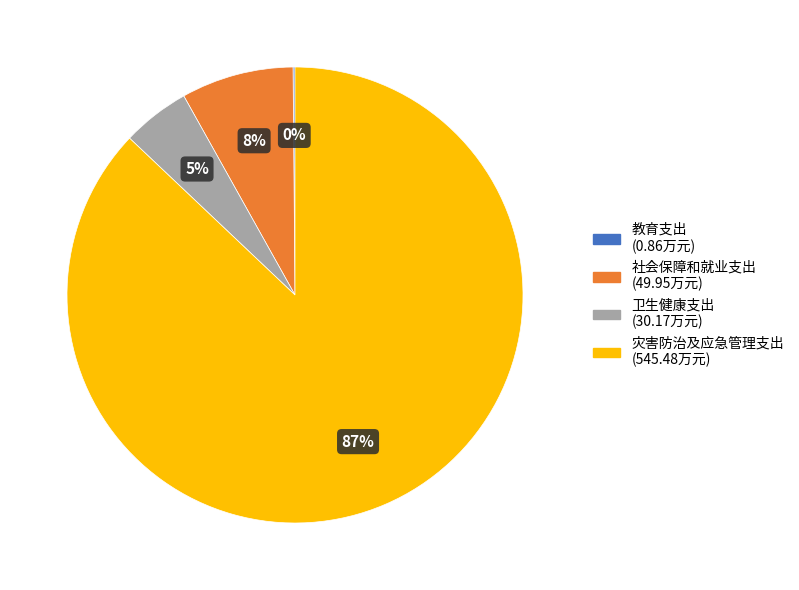

To the nearest percent, what is the difference between the largest and smallest slice percentages?

87%